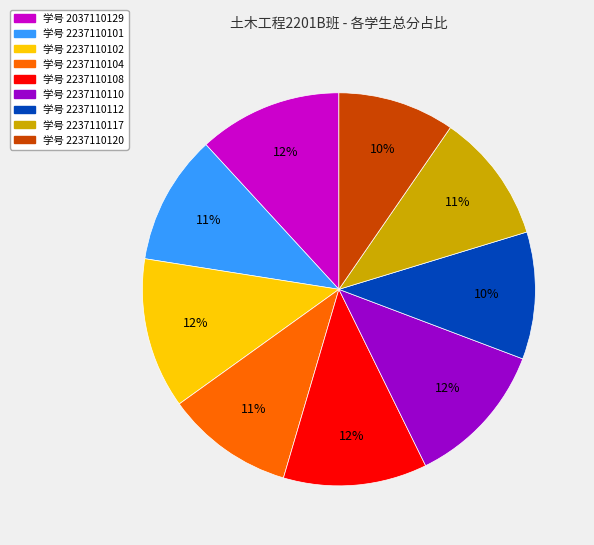

How many segments does this pie chart have?

9